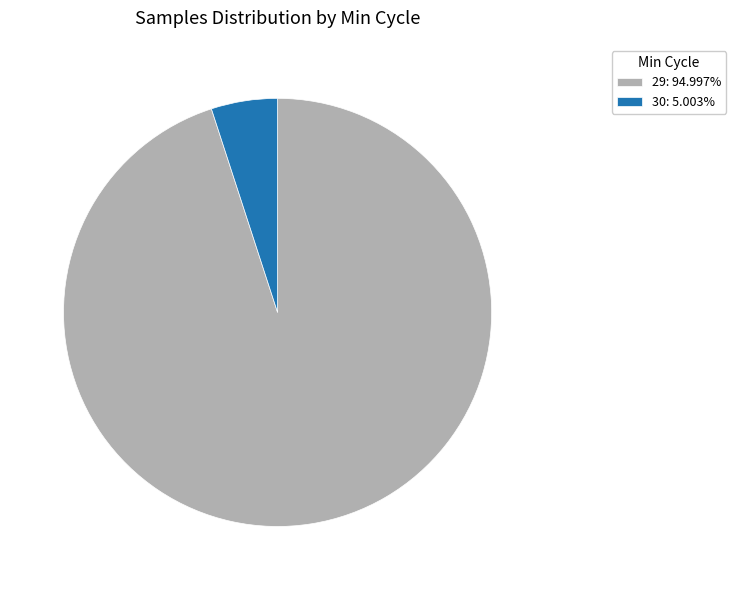

Approximately how many times larger is the value at 29: 94.997% compared to 30: 5.003%?

19.0